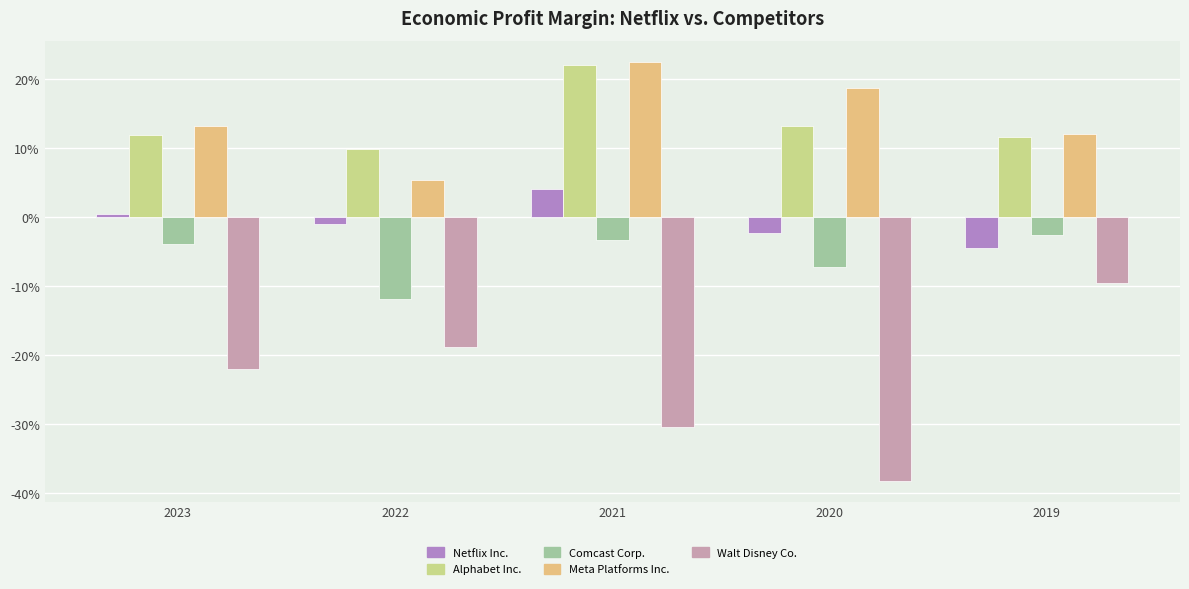

Count the Alphabet Inc. values in the range 0 to 1.

5